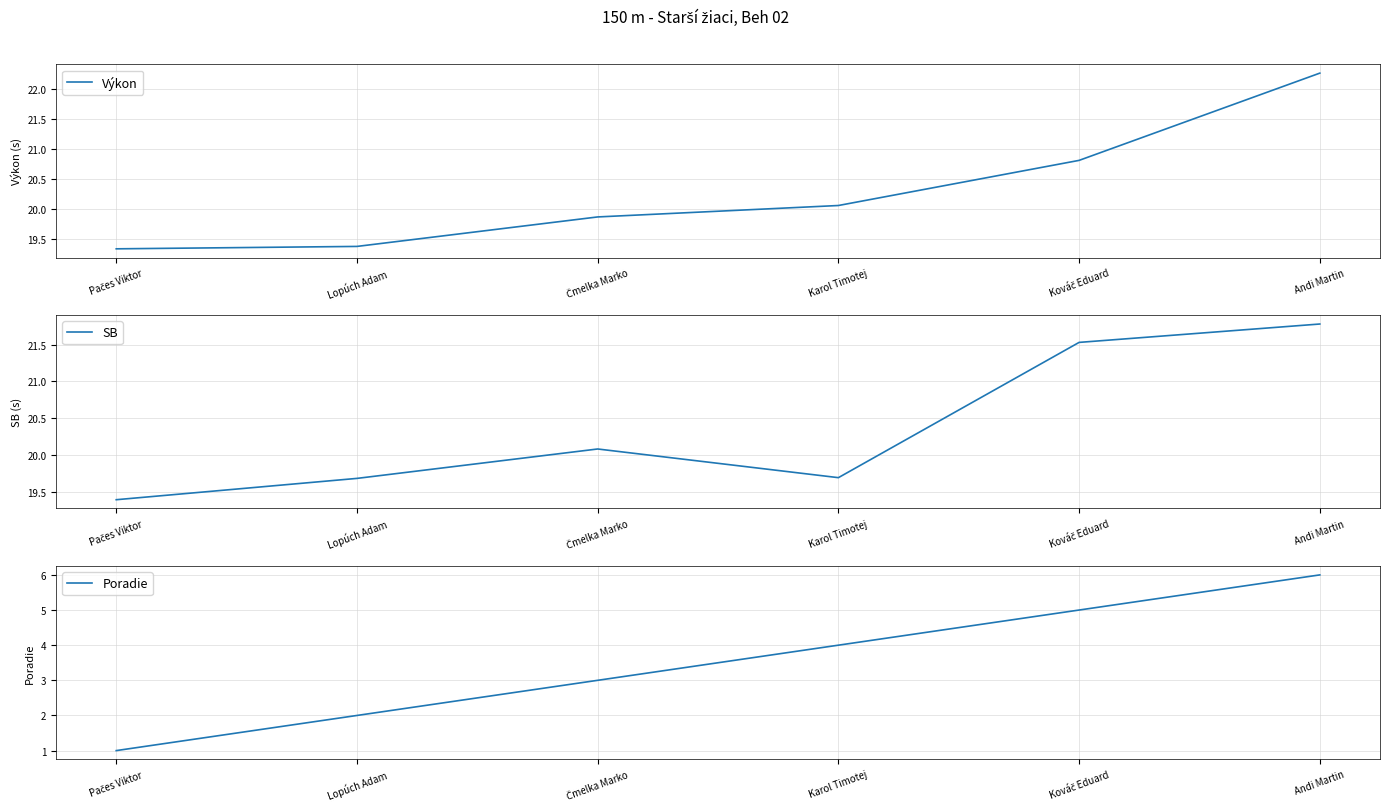

Count the number of categories in the chart.

6